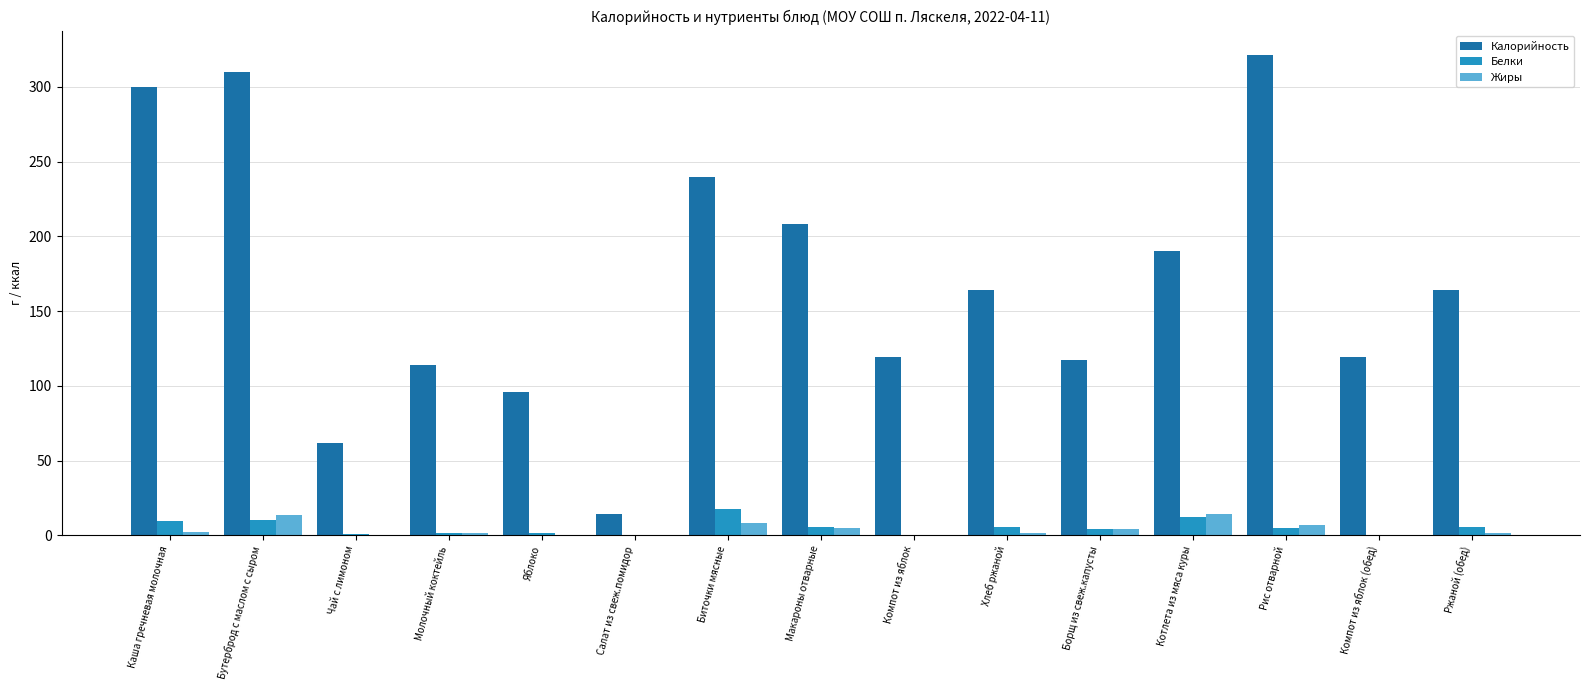

Is the value of Белки at Бутерброд с маслом с сыром greater than the value of Калорийность at Чай с лимоном?

No